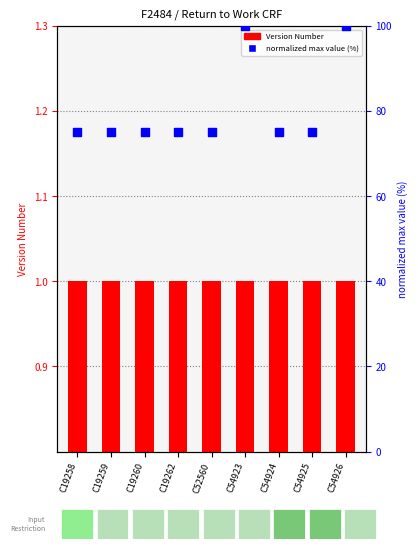

Which series has the widest spread of Y values?

max value normalized (%)